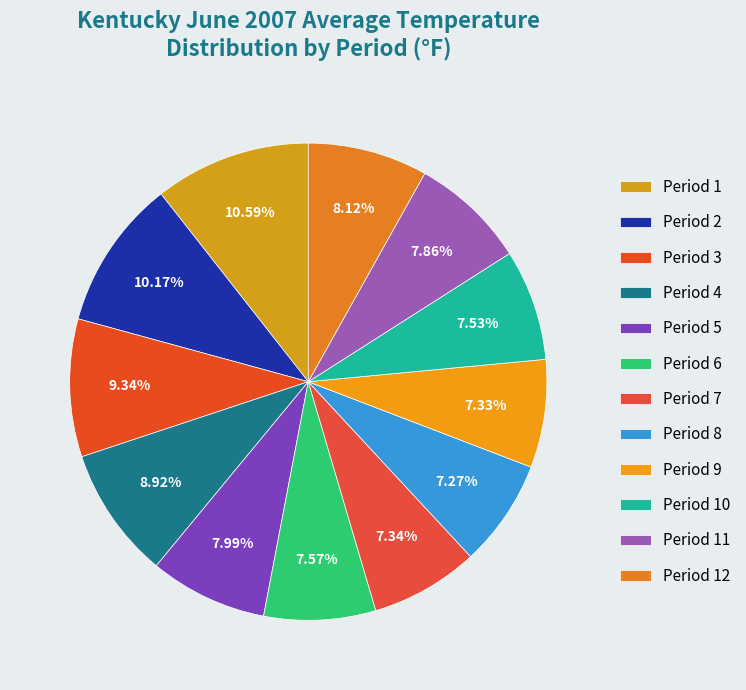

The Period 3 slice represents 9% of the pie. True or false?

True